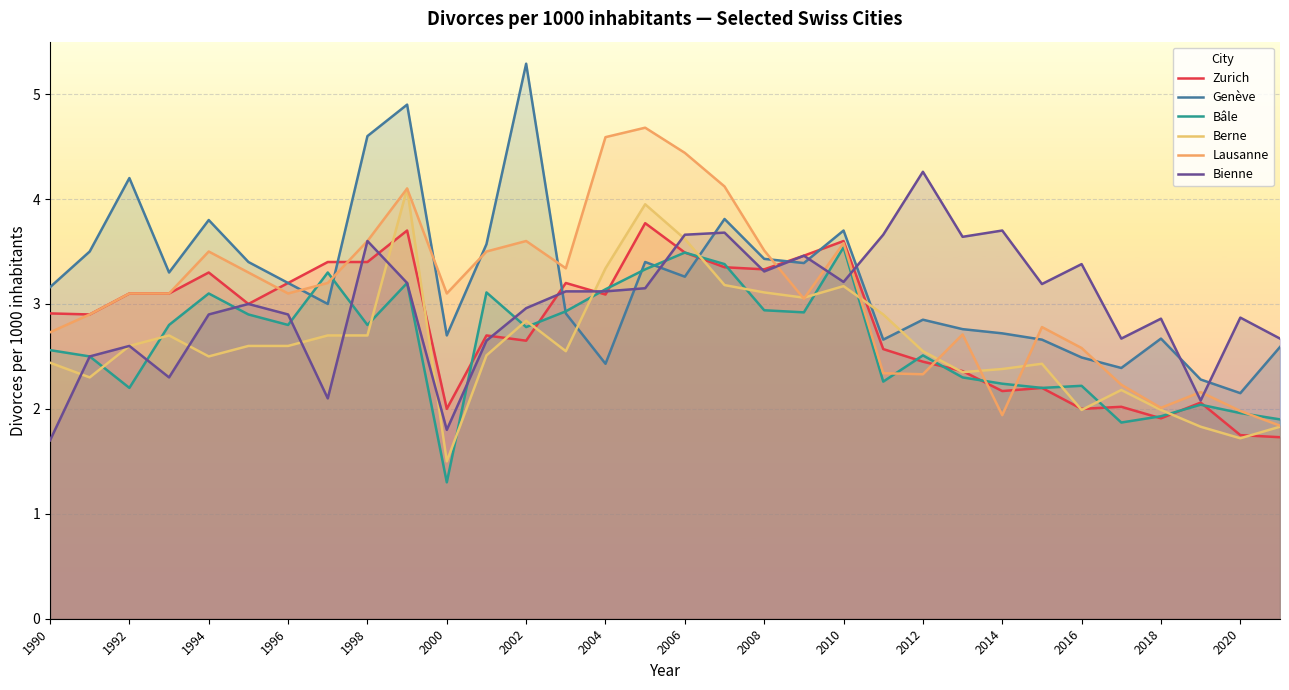

Count the number of data series in this chart.

6